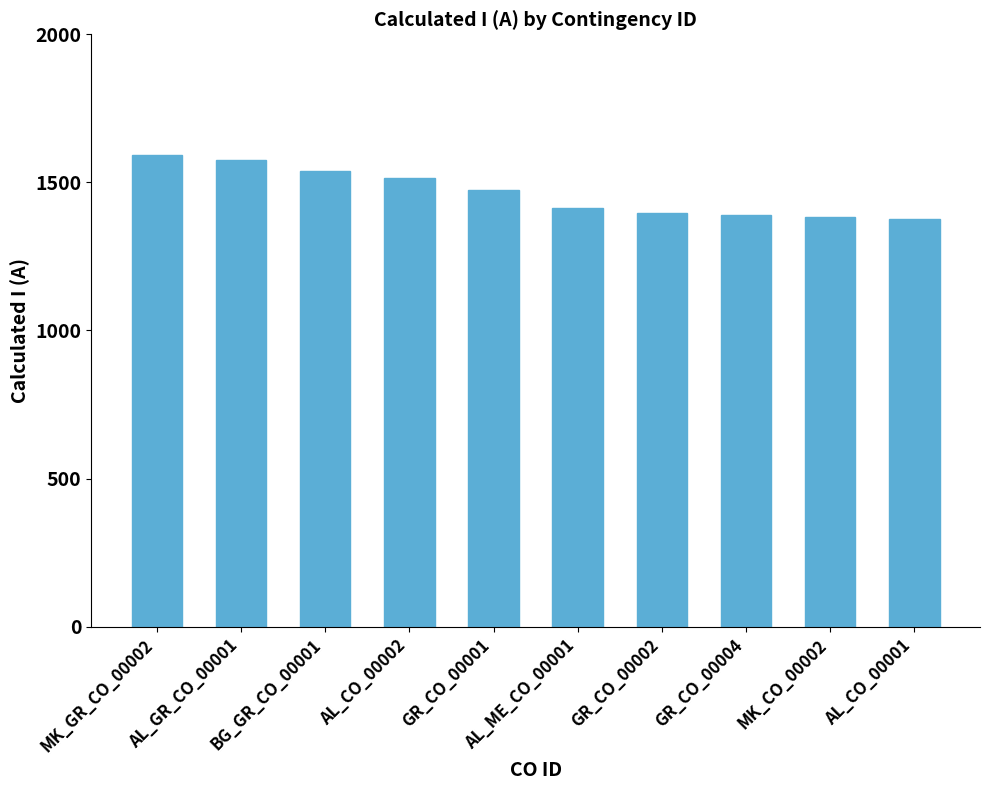

What is the label of the 8th bar from the right?

BG_GR_CO_00001